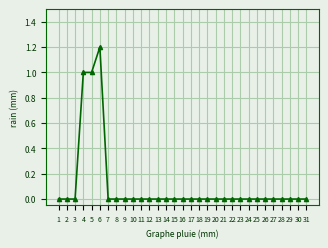

Which has a higher value, 4 or 8?

4